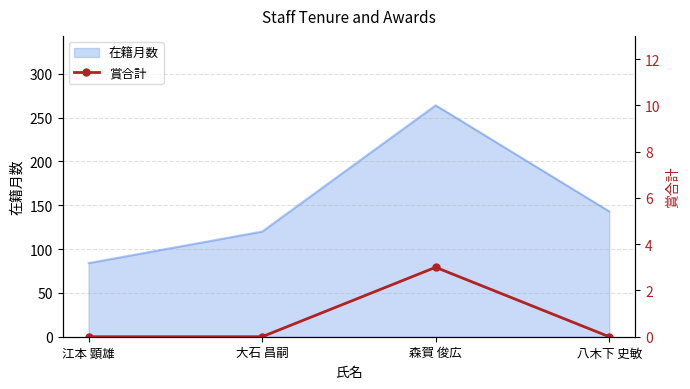

How many lines are shown in the chart?

1